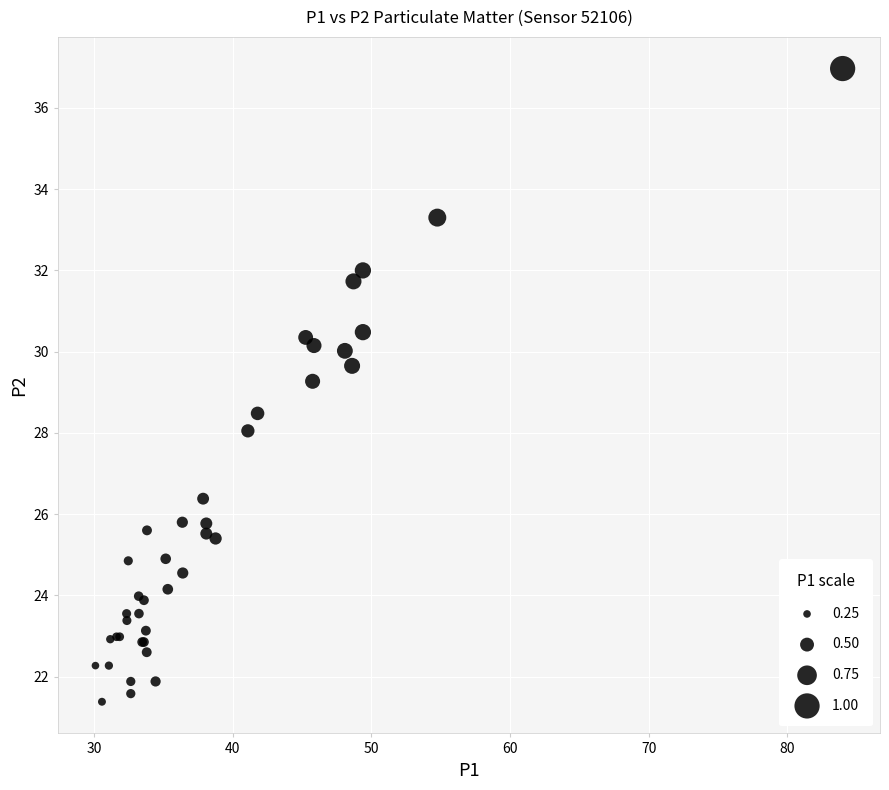

What Y value in the scatter plot is closest to 29?

29.3